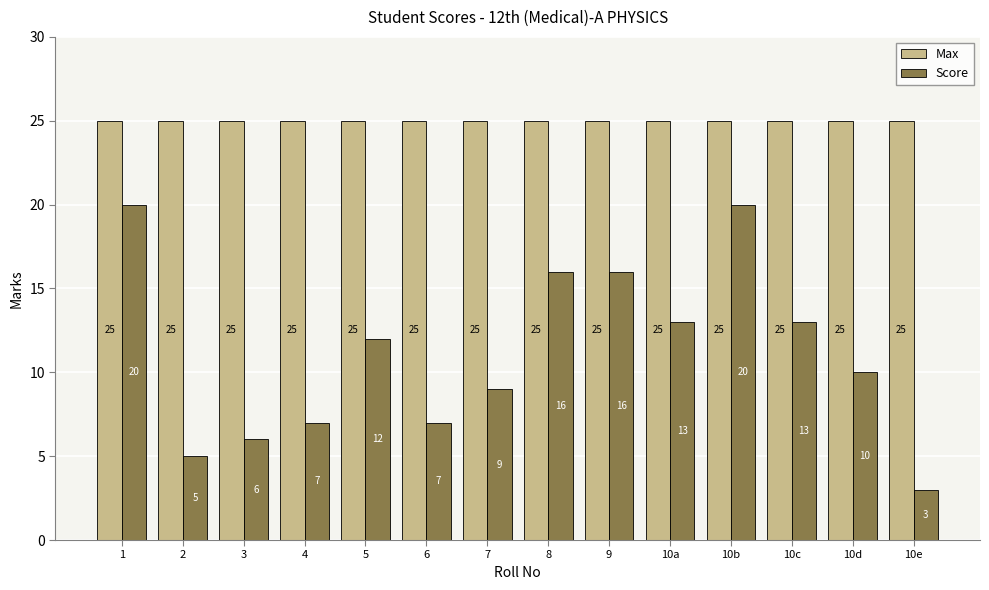

The Score series shows 7 at 6. True or false?

True